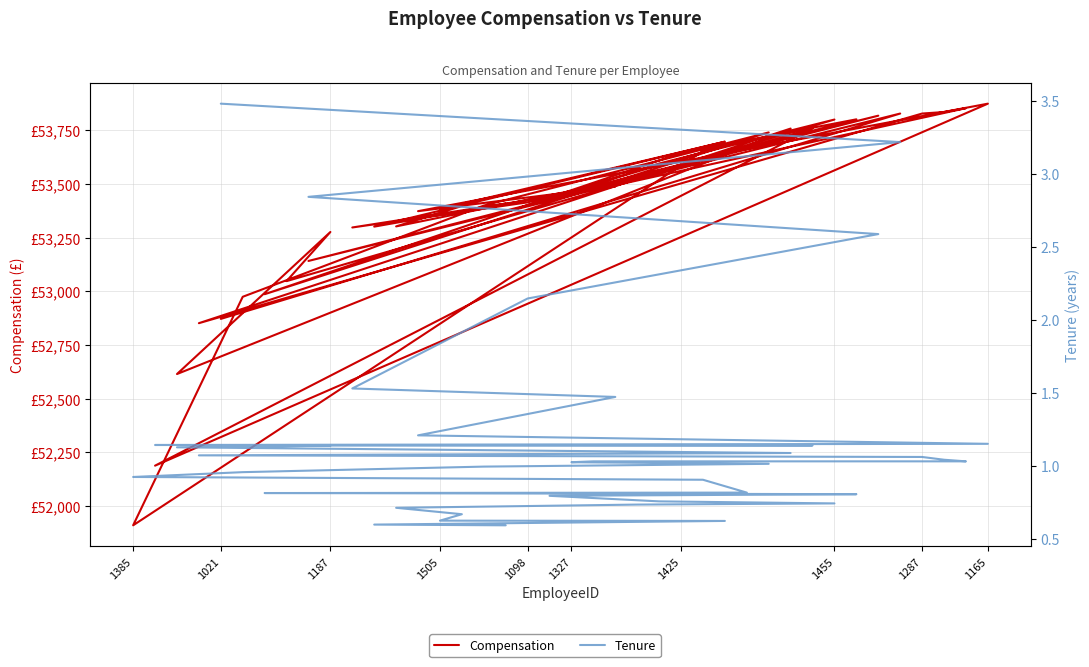

What is the sum of the Tenure values at 1187 and 1455?

3.7